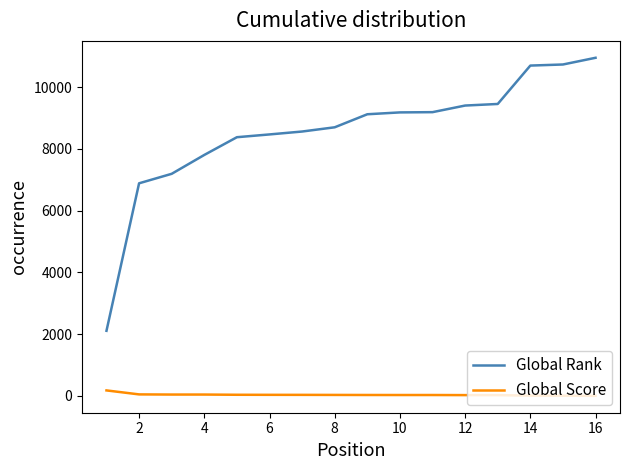

Which series has the largest total across all categories?

Global Rank